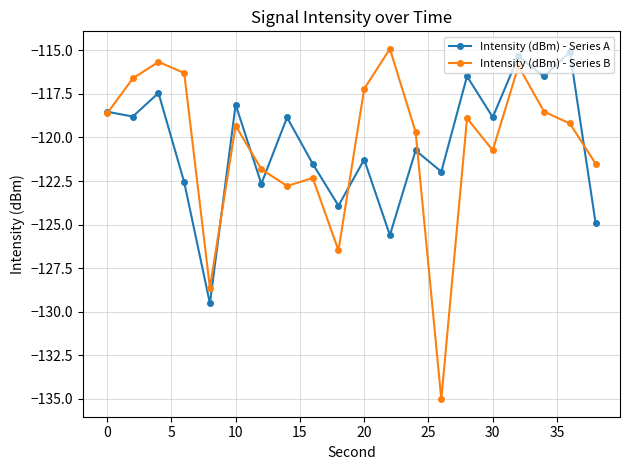

Does the chart display data point markers on the line(s)?

Yes